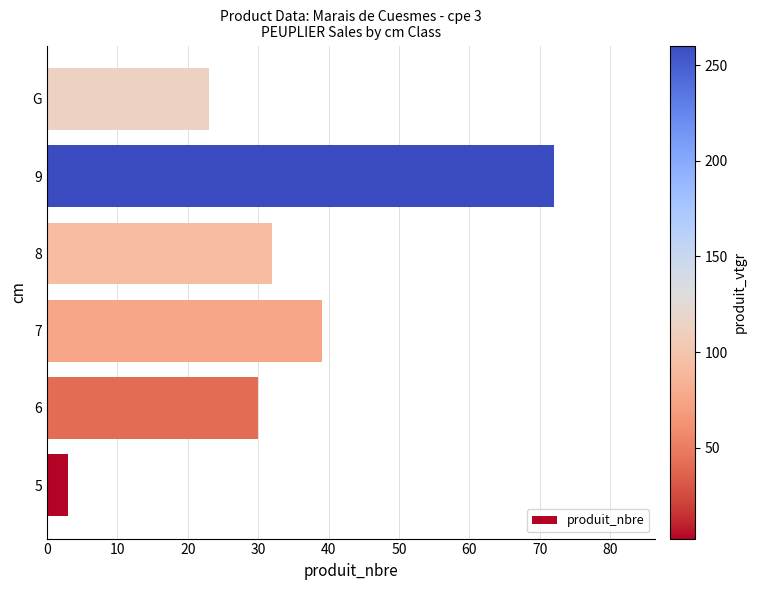

The chart shows a value of 3 at 5. True or false?

True